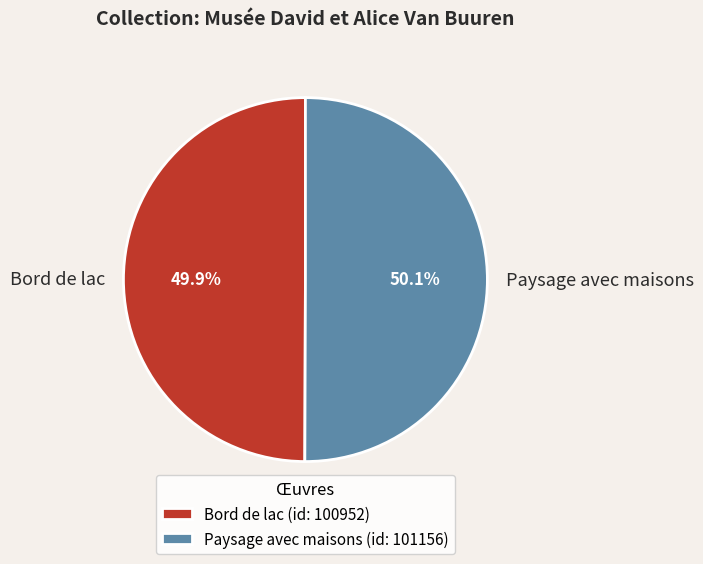

Approximately how many times larger is the value at Paysage avec maisons compared to Bord de lac?

1.0